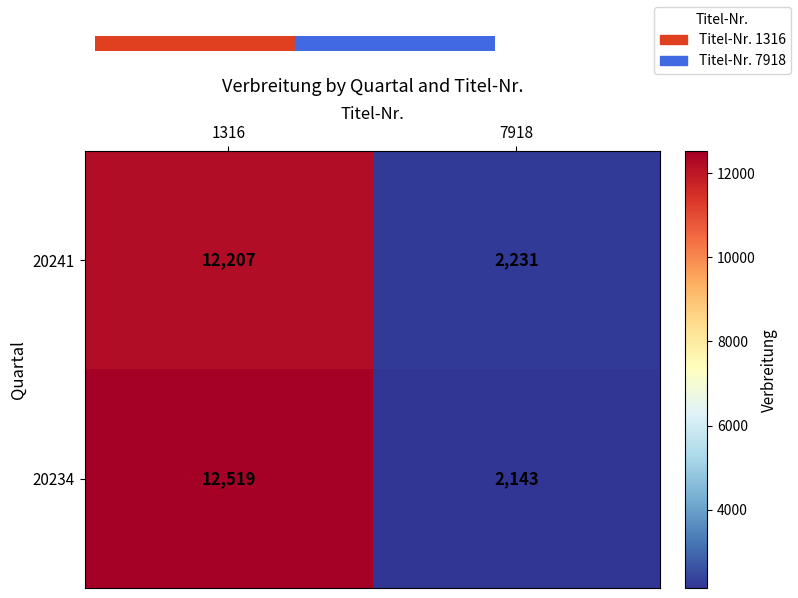

Which series has the largest total across all categories?

20234